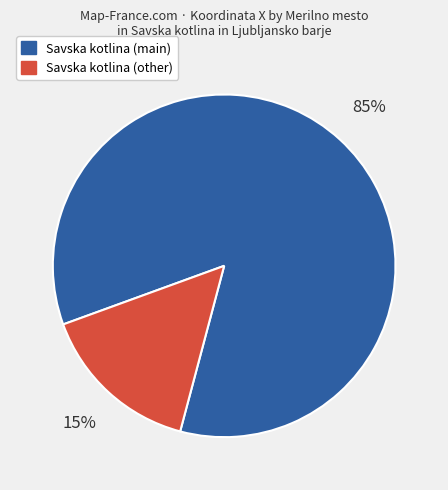

To the nearest percent, what is the average slice percentage?

50%